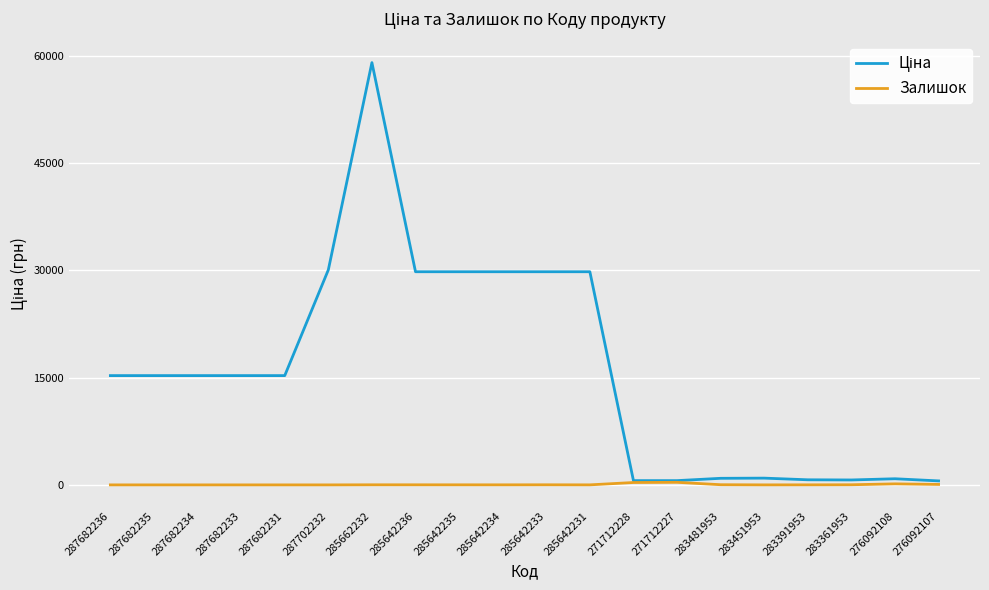

True or false: Залишок has a value of 333.0 at 271712228.

True